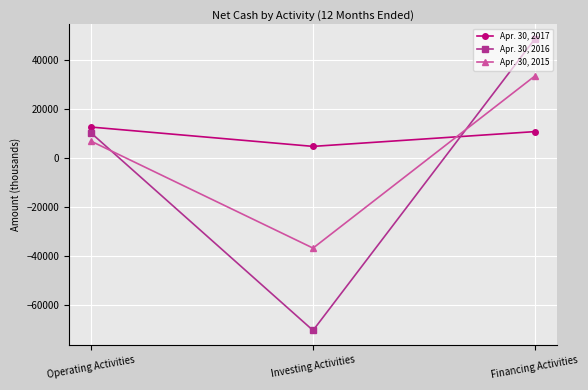

At which label does Apr. 30, 2017 first exceed 10815?

Operating Activities